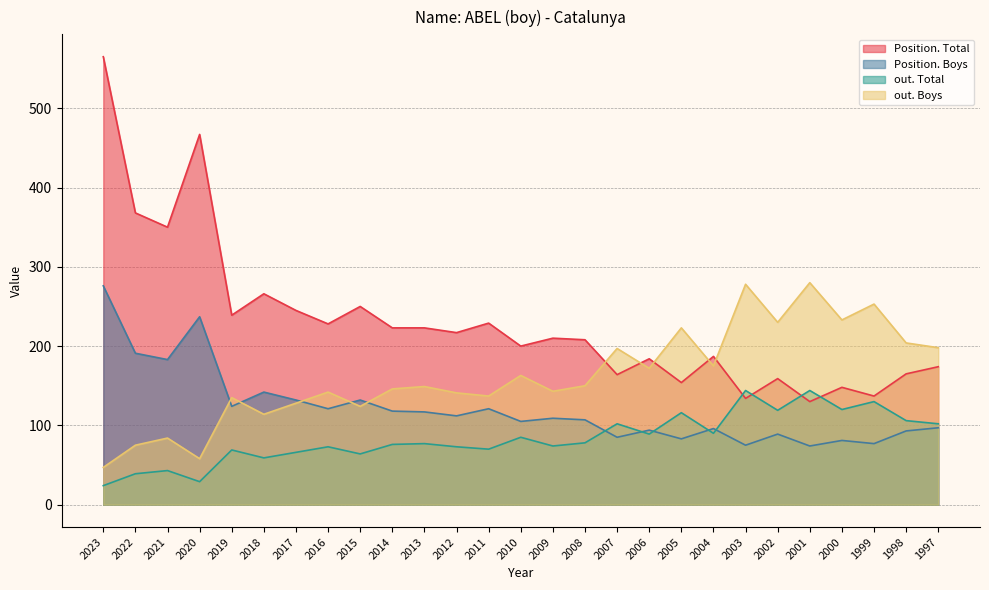

Is it true that out. Boys equals 88 at 2020?

False